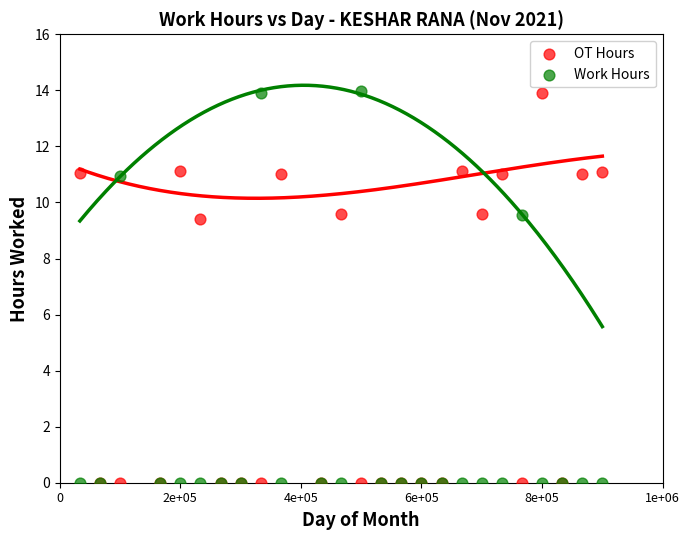

In the Work Hours series, what Y value is closest to 6?

9.6